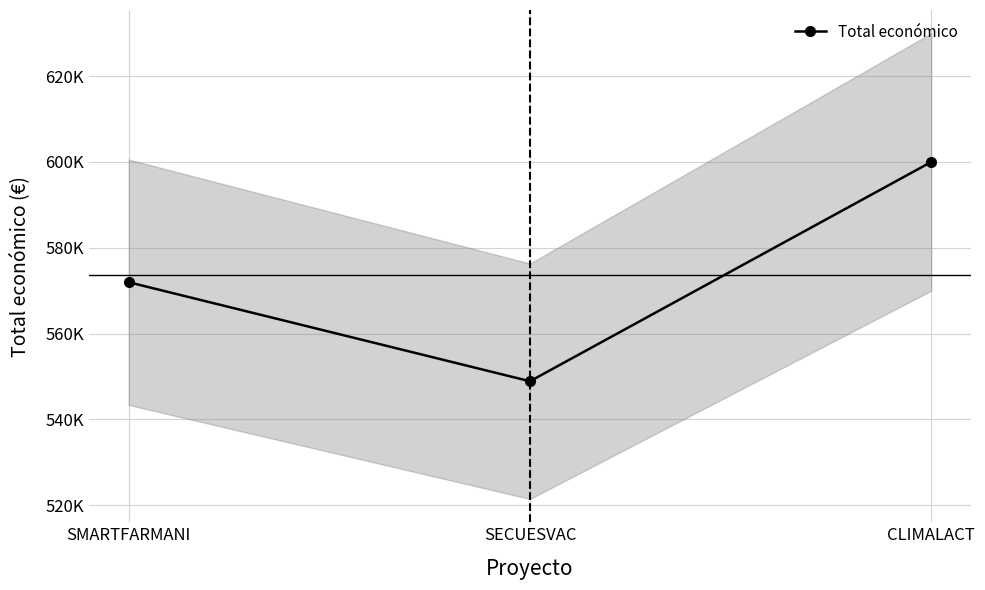

How many data points are less than 571965?

1